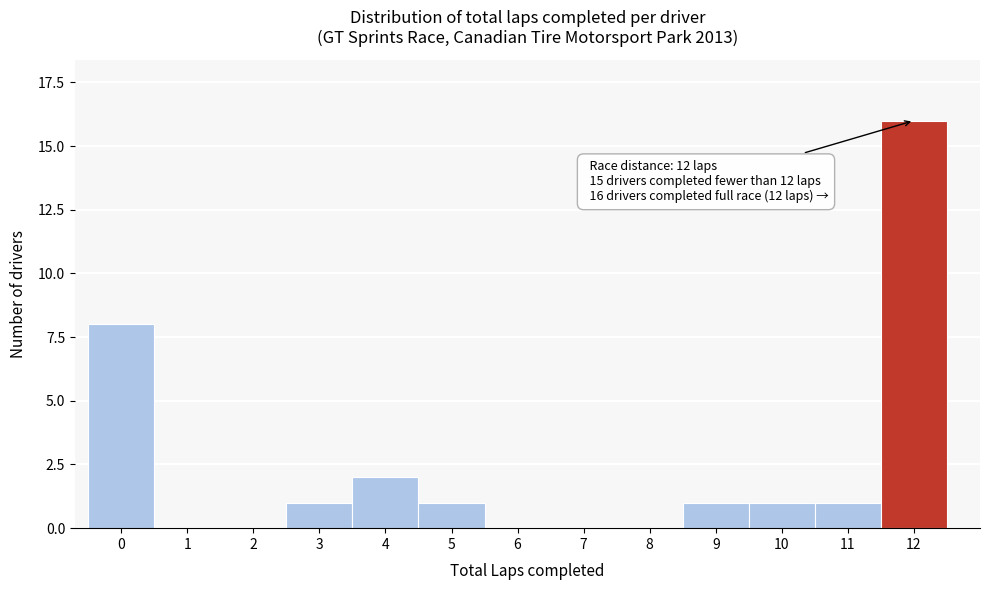

Reading left to right, transcribe all the data shown in this chart.

0=8	1=0	2=0	3=1	4=2	5=1	6=0	7=0	8=0	9=1	10=1	11=1	12=16